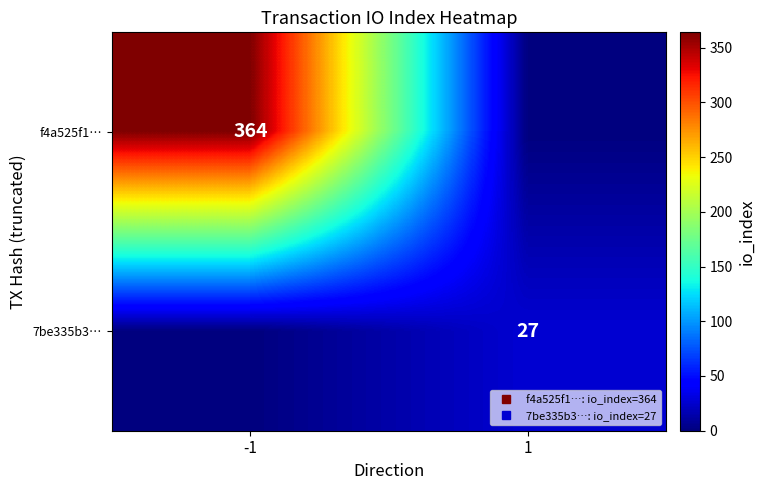

Which label corresponds to the smallest value in the chart?

1